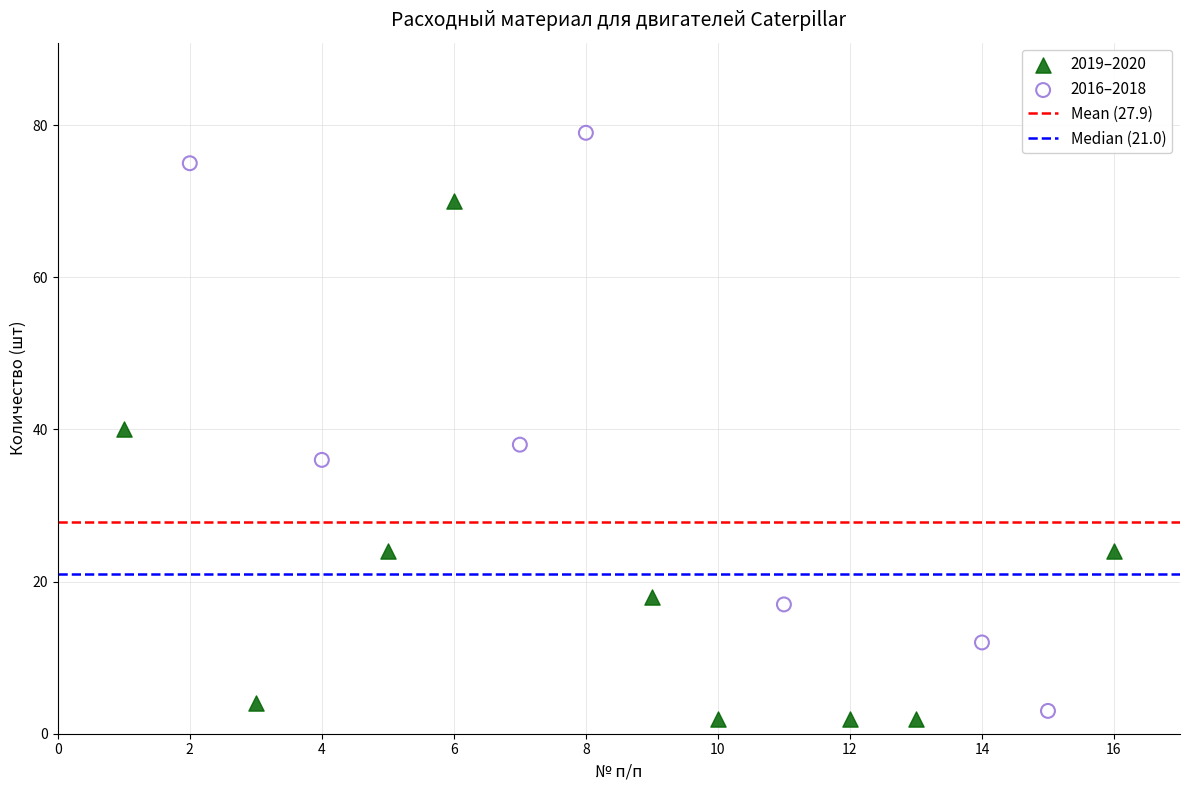

Which series contains the highest Y value?

2016–2018